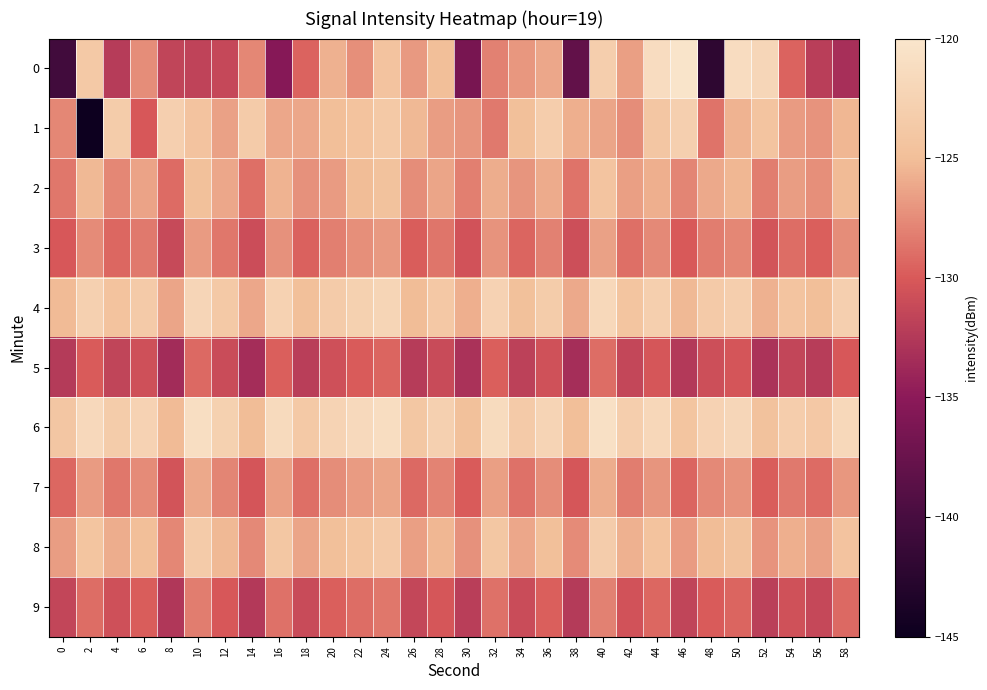

Which series has the widest spread of values?

1